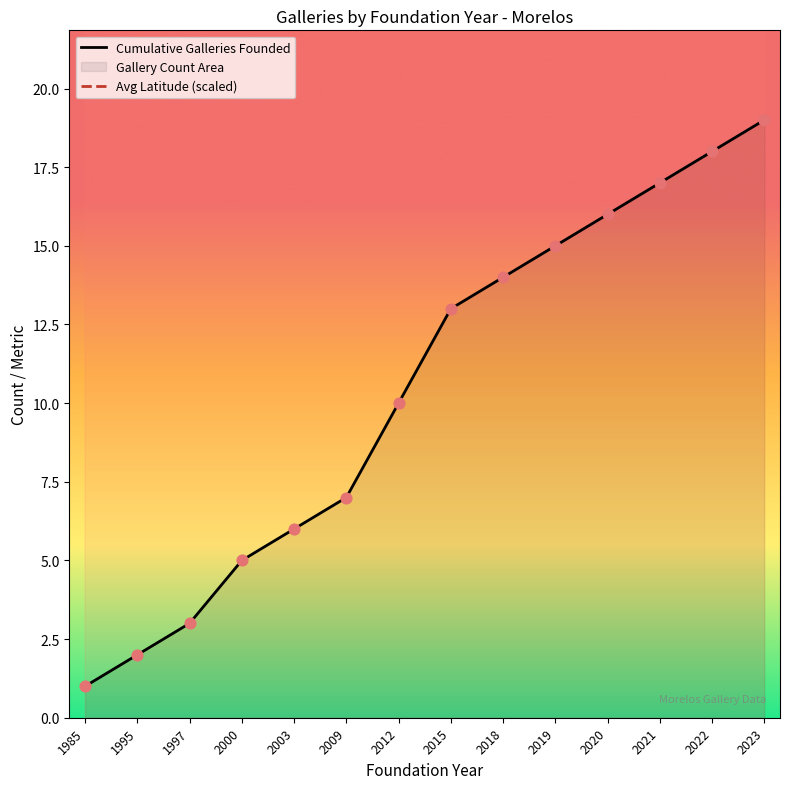

At which category is the sum across all series the highest?

2023